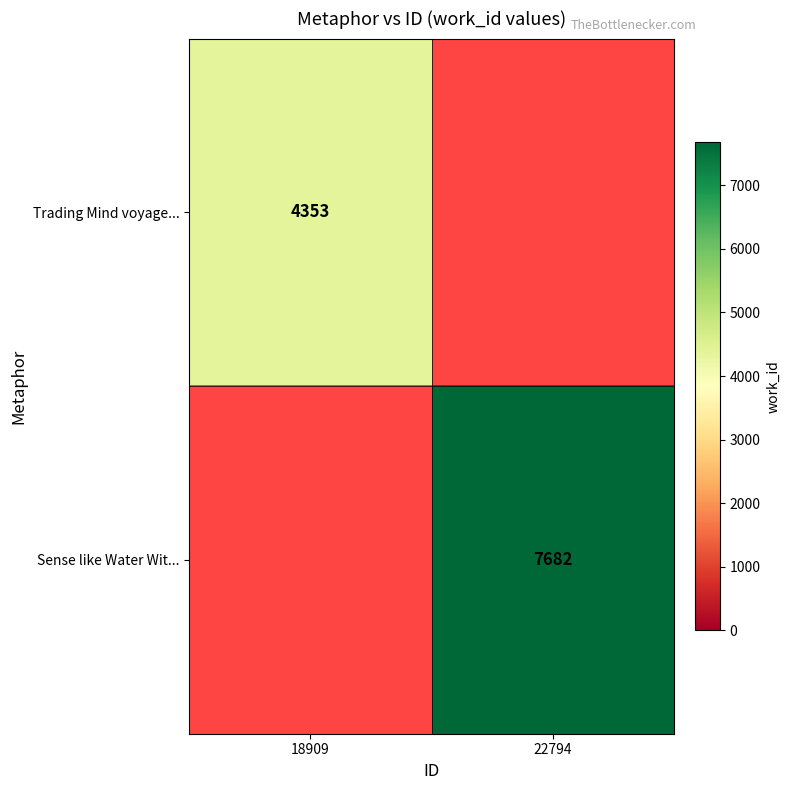

The value of Sense like Water Wit... at 22794 is 7682. True or false?

True